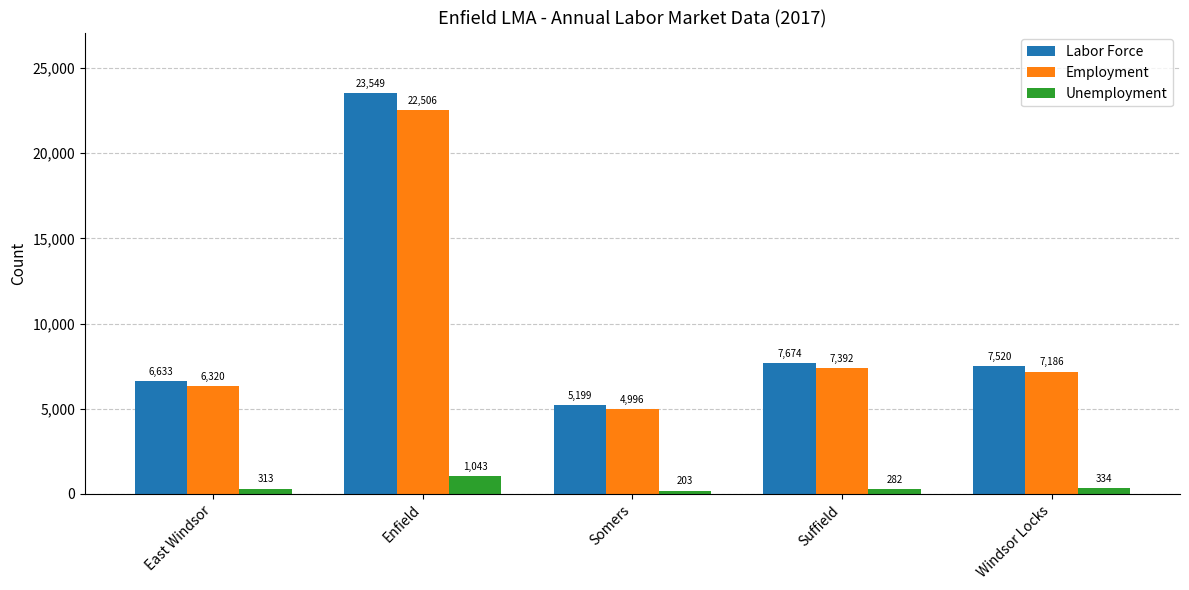

What is the spread (max minus min) of values at Windsor Locks?

7186